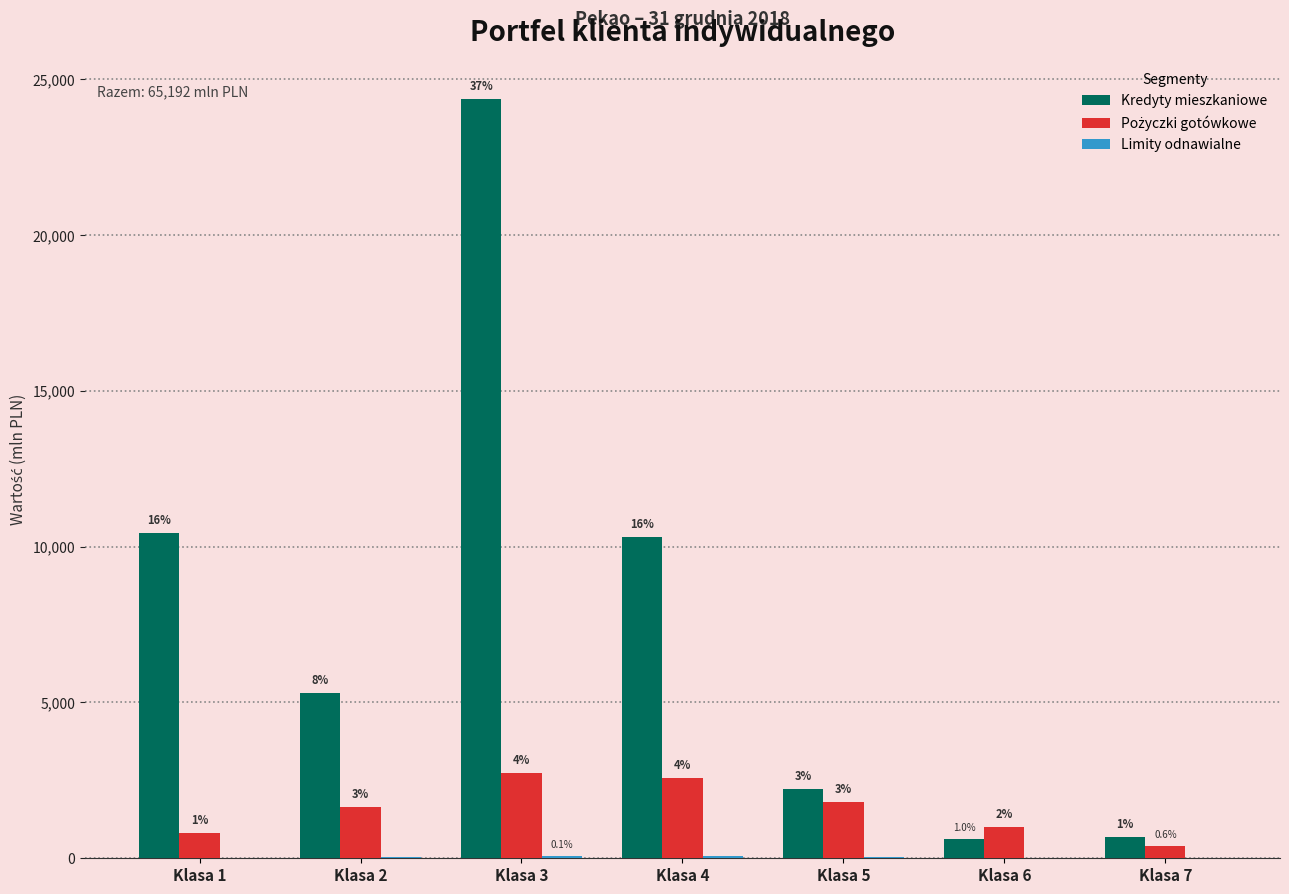

What is the spread (max minus min) of values at Klasa 2?

5253